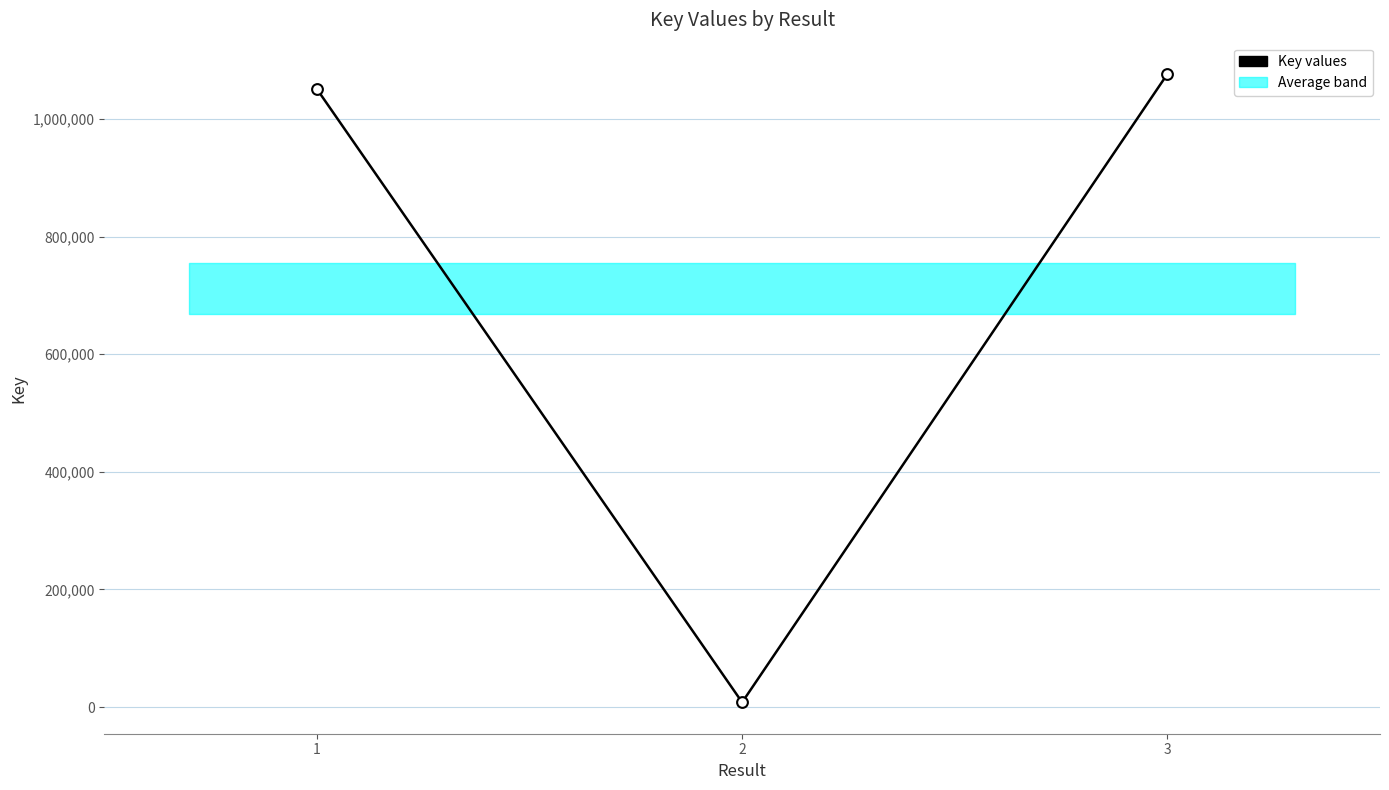

What is the change in value from 1 to 3?

+25475